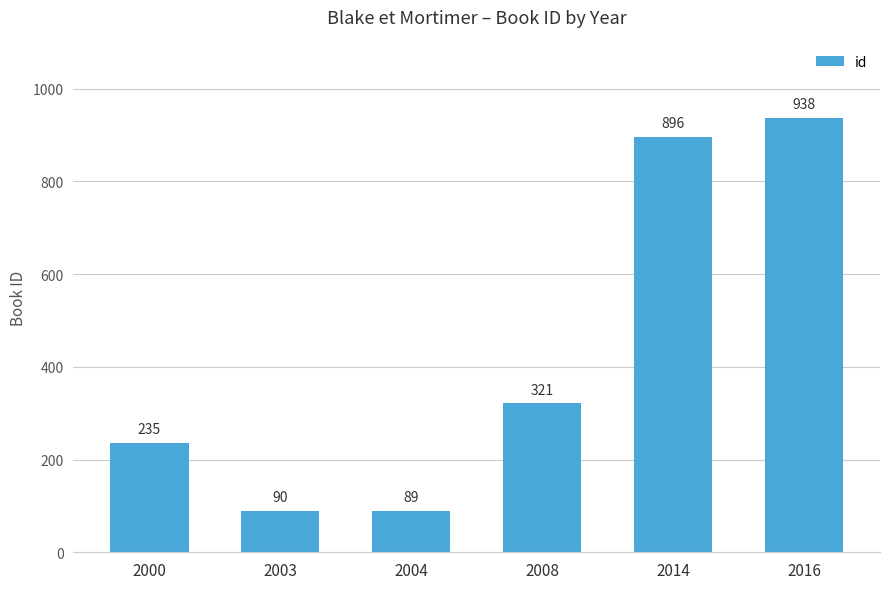

The value at 2008 is 473. True or false?

False